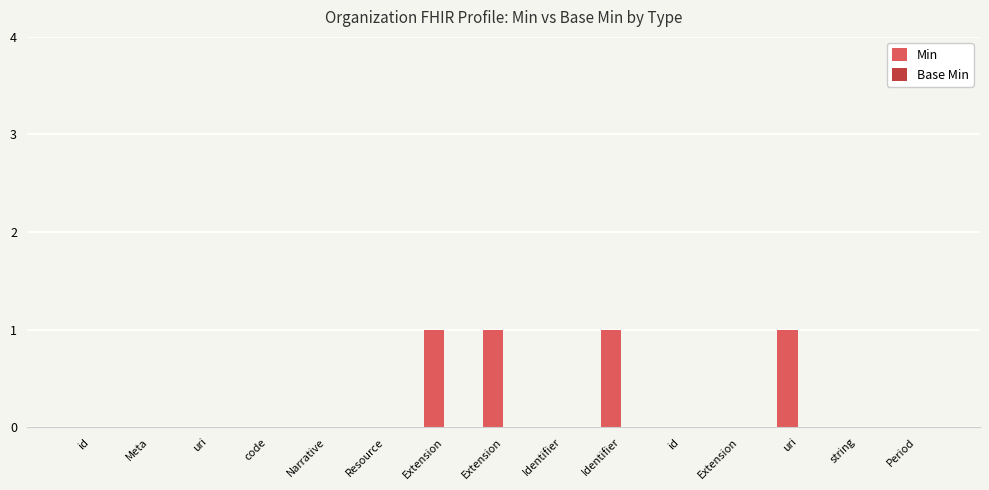

How many series are shown in this chart?

1